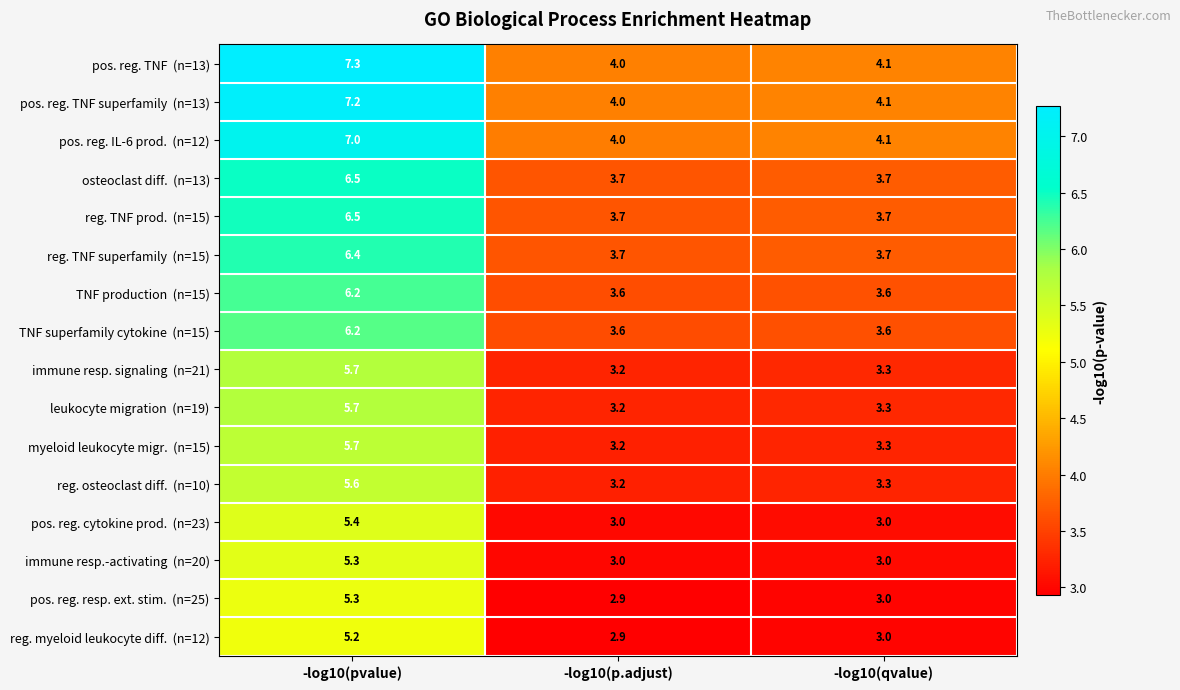

Which label corresponds to the smallest value in the chart?

-log10(p.adjust)